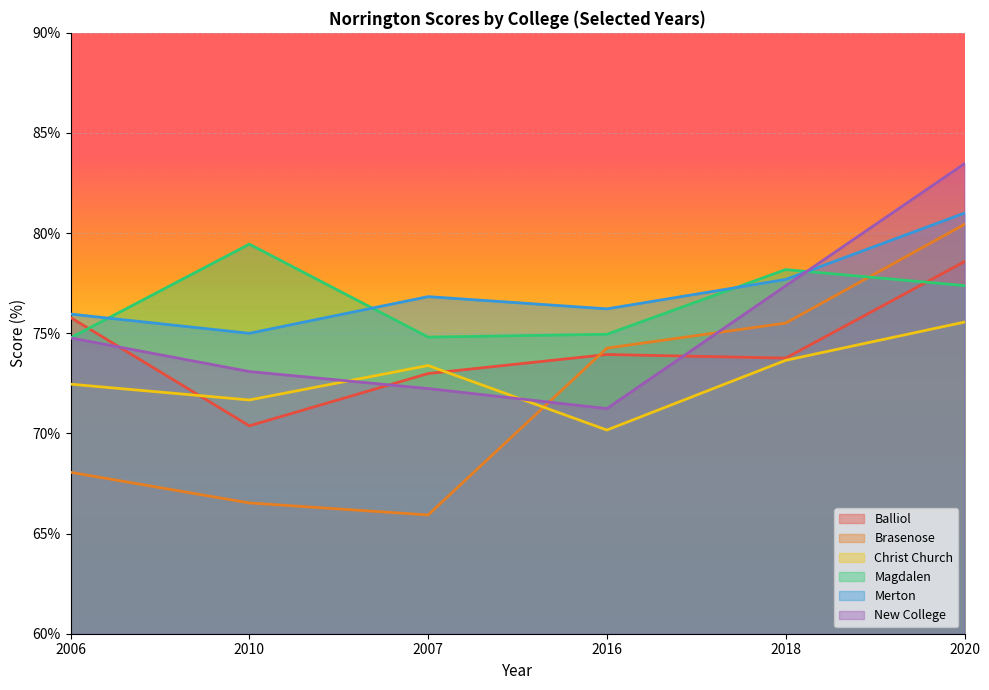

Reading left to right, transcribe all the data shown in this chart.

Balliol: 0.8	0.7	0.7	0.7	0.7	0.8
Brasenose: 0.7	0.7	0.7	0.7	0.8	0.8
Christ Church: 0.7	0.7	0.7	0.7	0.7	0.8
Magdalen: 0.7	0.8	0.7	0.7	0.8	0.8
Merton: 0.8	0.8	0.8	0.8	0.8	0.8
New College: 0.7	0.7	0.7	0.7	0.8	0.8